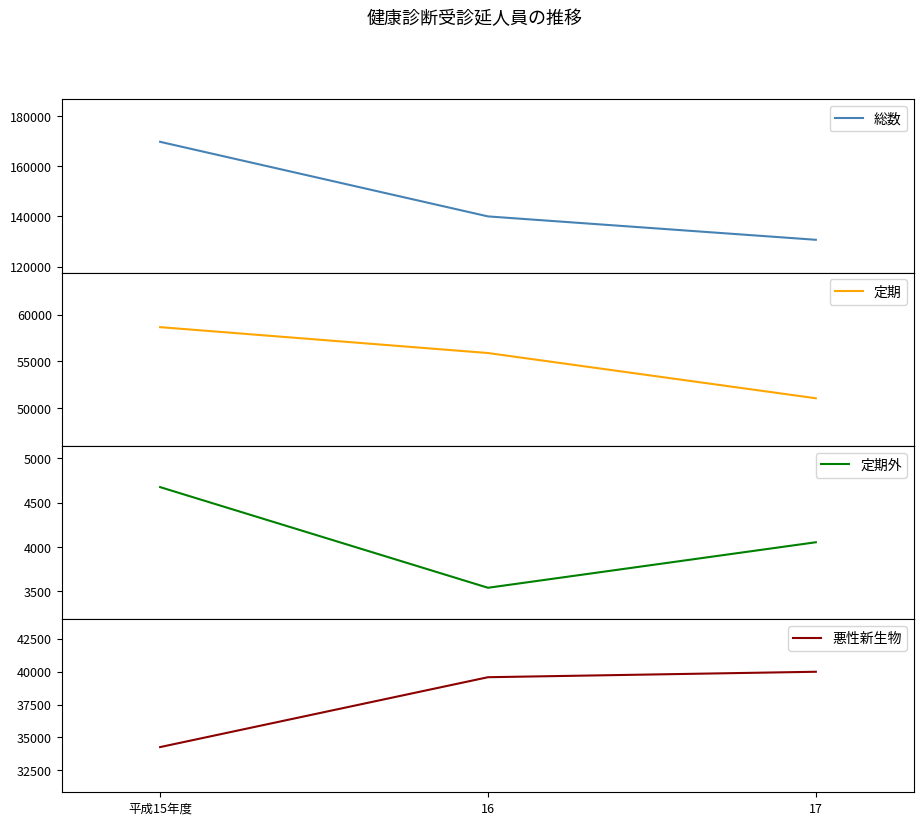

At which category is the sum across all series the highest?

平成15年度